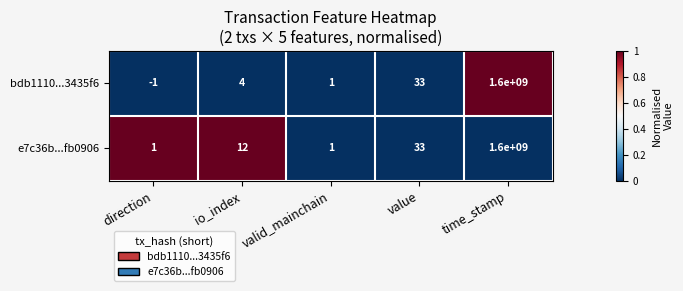

Reading left to right, extract all data points from this chart.

bdb1110...3435f6: -1	4	1	33	1600000000
e7c36b...fb0906: 1	12	1	33	1600000000